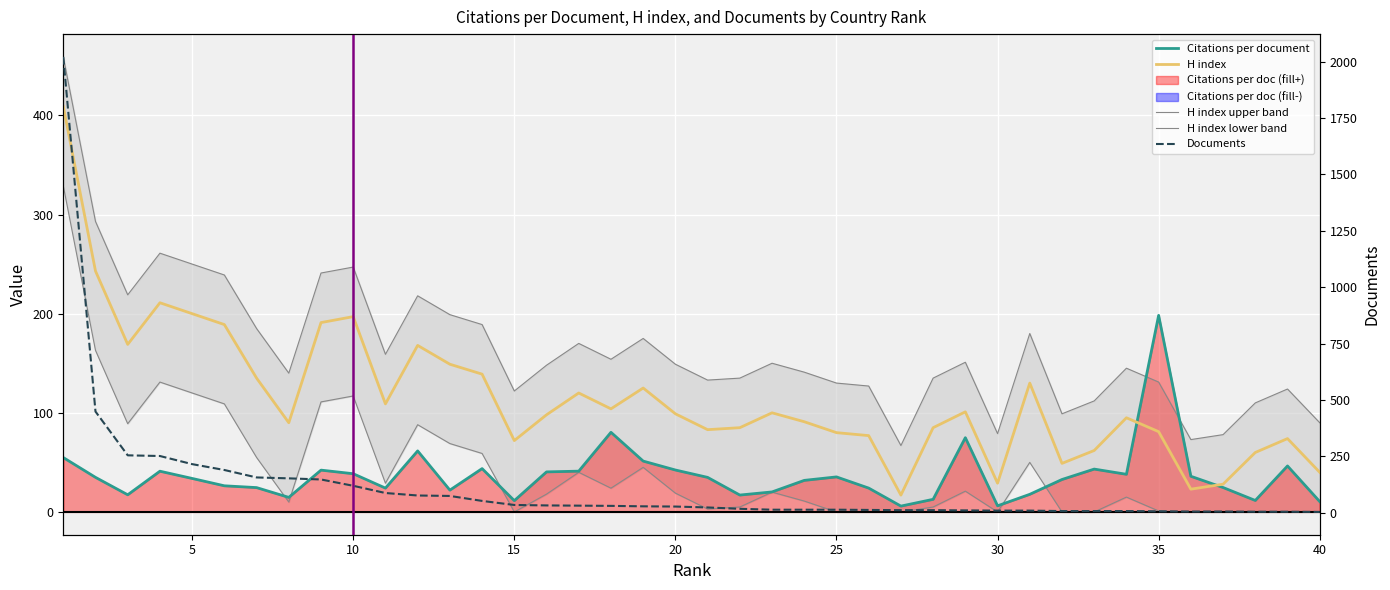

Reading left to right, what are all the values shown in this chart?

Citations per document: 54.9	34.9	17.3	41.1	33.8	26.4	24.6	14.7	42.2	38.6	24.1	61.6	22.0	43.7	11.4	40.4	41.2	80.3	51.3	42.3	34.9	17.1	20.2	31.9	35.4	24.1	5.9	12.8	74.9	6.2	17.8	32.8	43.2	38.0	198.3	36.0	24.7	11.6	46.4	10.5
H index: 409.0	243.0	169.0	211.0	200.0	189.0	135.0	90.0	191.0	197.0	109.0	168.0	149.0	139.0	72.0	98.0	120.0	104.0	125.0	99.0	83.0	85.0	100.0	91.0	80.0	77.0	17.0	85.0	101.0	29.0	130.0	49.0	62.0	95.0	81.0	23.0	28.0	60.0	74.0	40.0
H index upper band: 459.0	293.0	219.0	261.0	250.0	239.0	185.0	140.0	241.0	247.0	159.0	218.0	199.0	189.0	122.0	148.0	170.0	154.0	175.0	149.0	133.0	135.0	150.0	141.0	130.0	127.0	67.0	135.0	151.0	79.0	180.0	99.0	112.0	145.0	131.0	73.0	78.0	110.0	124.0	90.0
H index lower band: 329.0	163.0	89.0	131.0	120.0	109.0	55.0	10.0	111.0	117.0	29.0	88.0	69.0	59.0	0.0	18.0	40.0	24.0	45.0	19.0	3.0	5.0	20.0	11.0	0.0	0.0	0.0	5.0	21.0	0.0	50.0	0.0	0.0	15.0	1.0	0.0	0.0	0.0	0.0	0.0
Documents: 2021.0	449.0	255.0	252.0	216.0	190.0	157.0	153.0	148.0	120.0	88.0	77.0	75.0	53.0	35.0	33.0	32.0	31.0	29.0	28.0	24.0	18.0	14.0	14.0	14.0	13.0	12.0	12.0	11.0	10.0	10.0	8.0	8.0	8.0	7.0	6.0	6.0	5.0	5.0	4.0